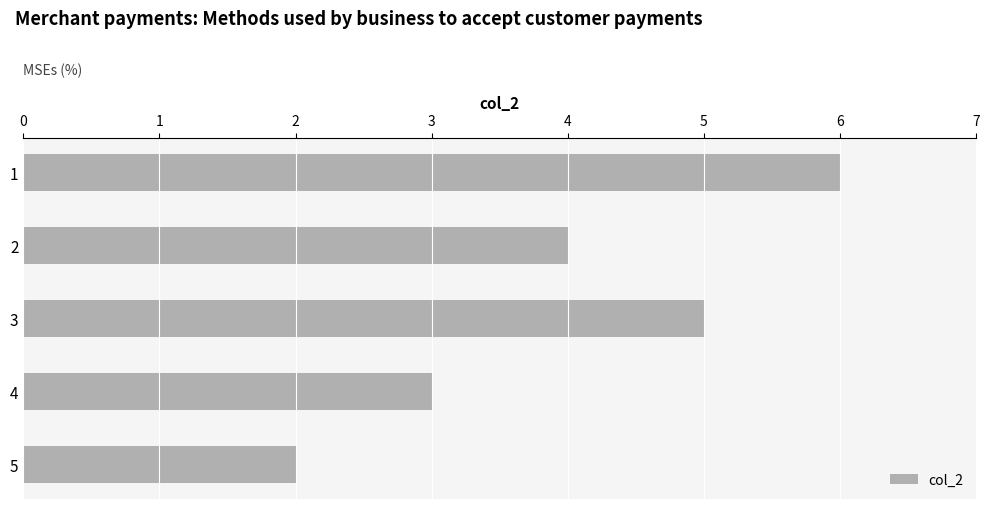

What is the ratio of the value at 1 to the value at 3?

1.2